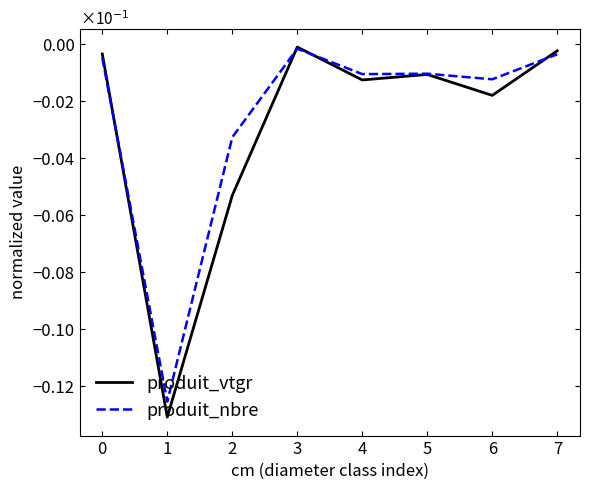

Which series has the largest range (max minus min)?

produit_vtgr